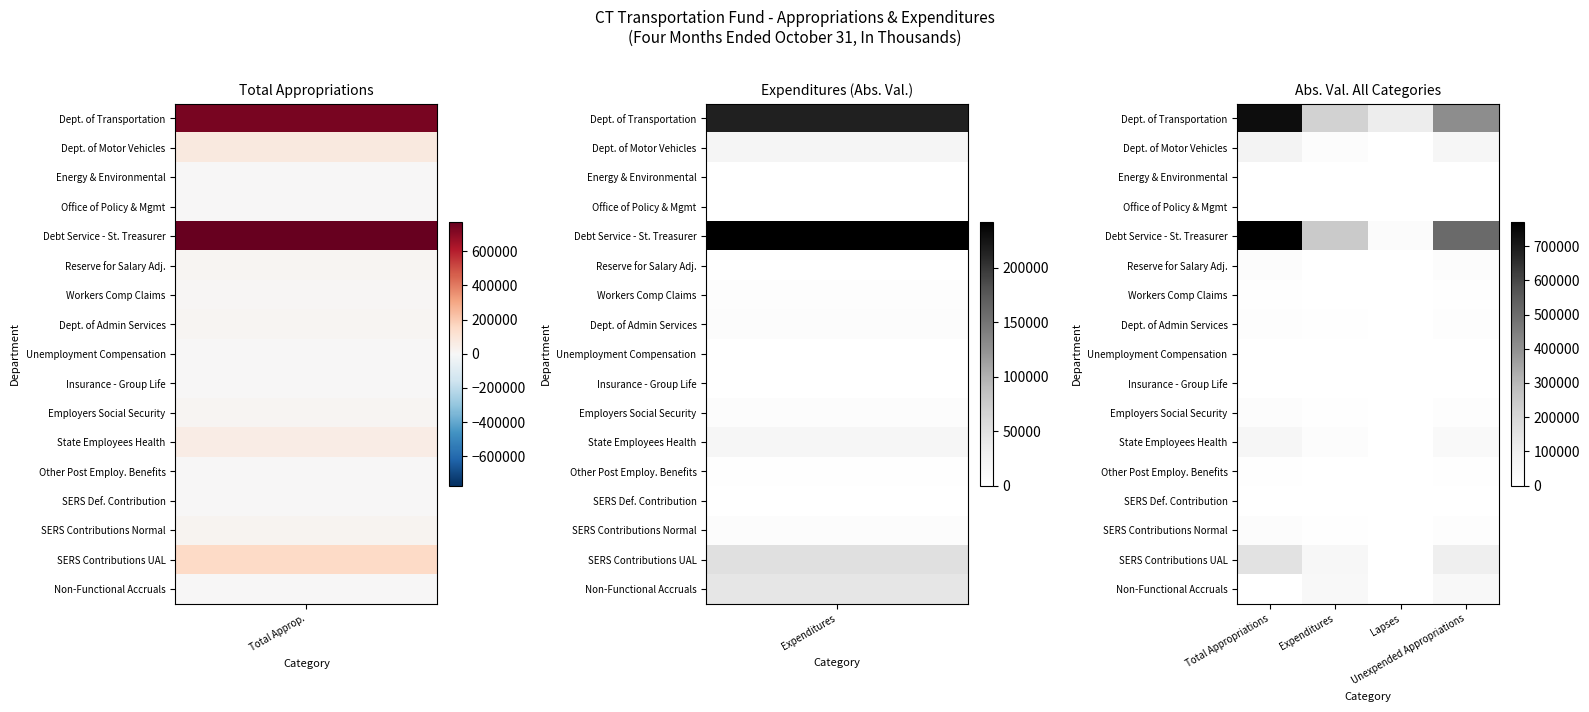

Reading left to right, transcribe all the data shown in this chart.

Dept. of Transportation: Total Appropriations=732263	Expenditures=215051	Lapses=108800	Unexpended Appropriations=408787
Dept. of Motor Vehicles: Total Appropriations=76729	Expenditures=20025	Lapses=0	Unexpended Appropriations=56704
Energy & Environmental: Total Appropriations=2890	Expenditures=715	Lapses=0	Unexpended Appropriations=2175
Office of Policy & Mgmt: Total Appropriations=624	Expenditures=187	Lapses=0	Unexpended Appropriations=437
Debt Service - St. Treasurer: Total Appropriations=770502	Expenditures=242163	Lapses=22400	Unexpended Appropriations=505939
Reserve for Salary Adj.: Total Appropriations=16726	Expenditures=0	Lapses=0	Unexpended Appropriations=16726
Workers Comp Claims: Total Appropriations=6723	Expenditures=2987	Lapses=0	Unexpended Appropriations=3736
Dept. of Admin Services: Total Appropriations=14518	Expenditures=5263	Lapses=0	Unexpended Appropriations=9255
Unemployment Compensation: Total Appropriations=424	Expenditures=18	Lapses=0	Unexpended Appropriations=406
Insurance - Group Life: Total Appropriations=326	Expenditures=130	Lapses=0	Unexpended Appropriations=196
Employers Social Security: Total Appropriations=17601	Expenditures=5487	Lapses=0	Unexpended Appropriations=12114
State Employees Health: Total Appropriations=54874	Expenditures=18289	Lapses=0	Unexpended Appropriations=36585
Other Post Employ. Benefits: Total Appropriations=5600	Expenditures=1815	Lapses=0	Unexpended Appropriations=3785
SERS Def. Contribution: Total Appropriations=589	Expenditures=140	Lapses=0	Unexpended Appropriations=449
SERS Contributions Normal: Total Appropriations=19599	Expenditures=6533	Lapses=0	Unexpended Appropriations=13066
SERS Contributions UAL: Total Appropriations=152758	Expenditures=50919	Lapses=0	Unexpended Appropriations=101839
Non-Functional Accruals: Total Appropriations=1653	Expenditures=43056	Lapses=0	Unexpended Appropriations=44709